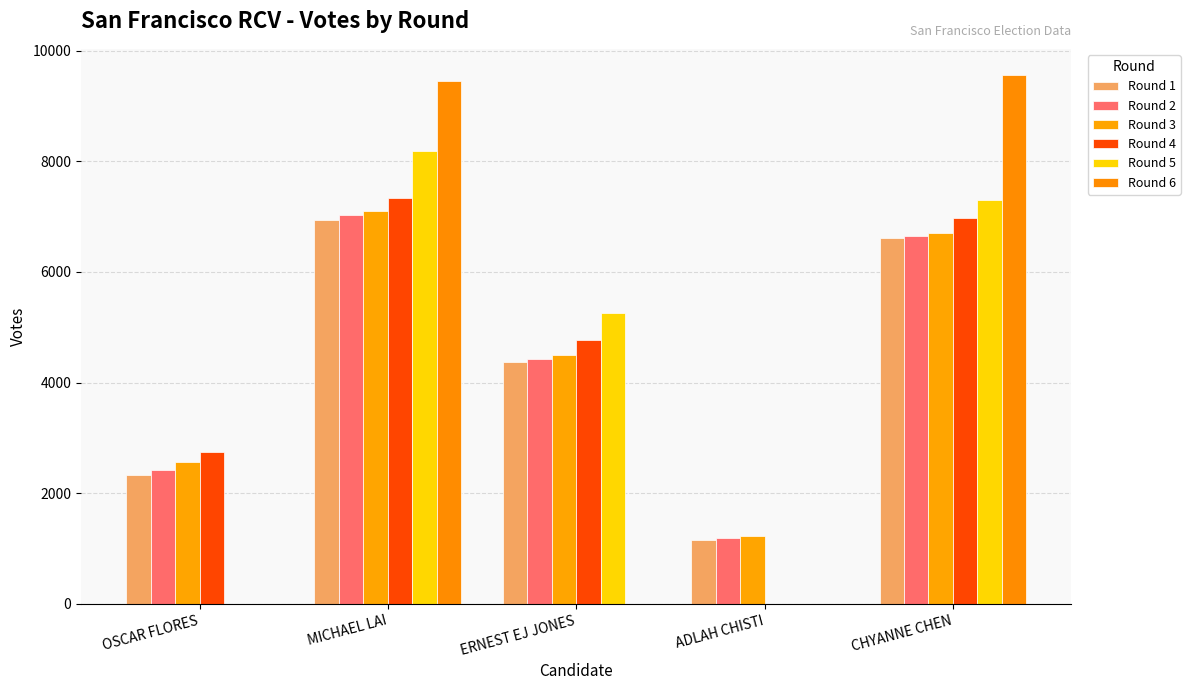

The value of Round 1 at MICHAEL LAI is 6944. True or false?

True